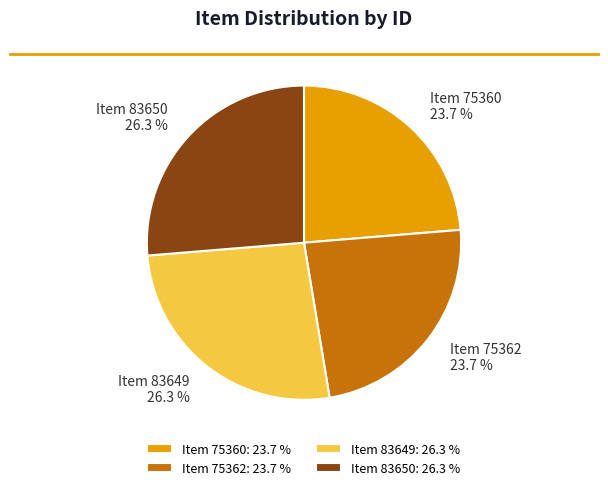

Which has a higher value, Item 83650 or Item 75362?

Item 83650